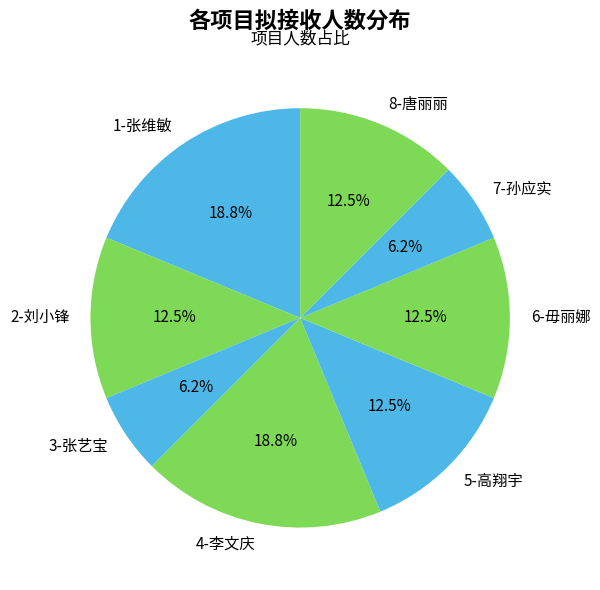

The 7-孙应实 slice represents 6% of the pie. True or false?

True